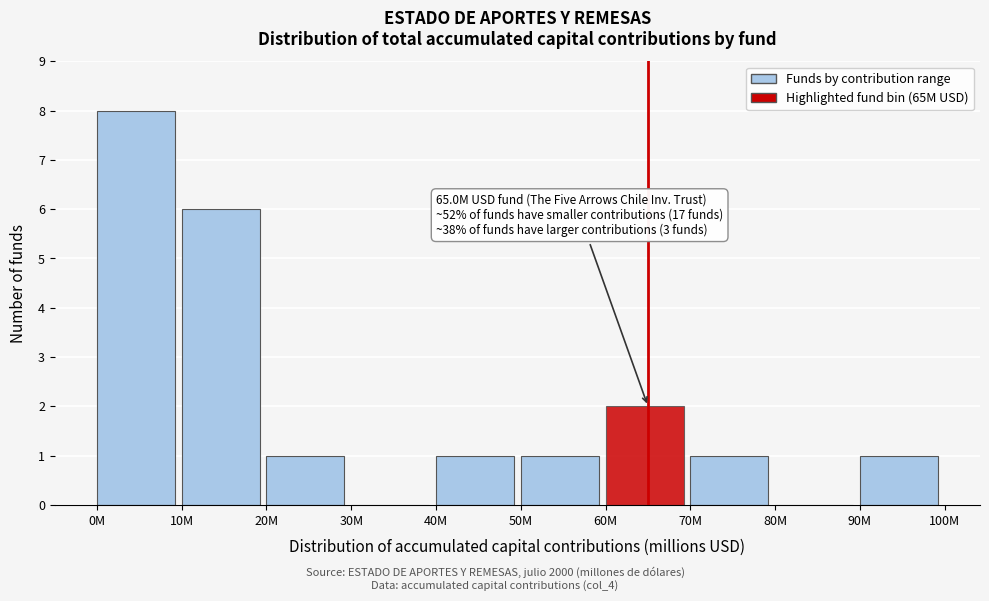

Reading left to right, extract all data points from this chart.

0M=8	10M=6	20M=1	30M=0	40M=1	50M=1	60M=2	70M=1	80M=0	90M=1